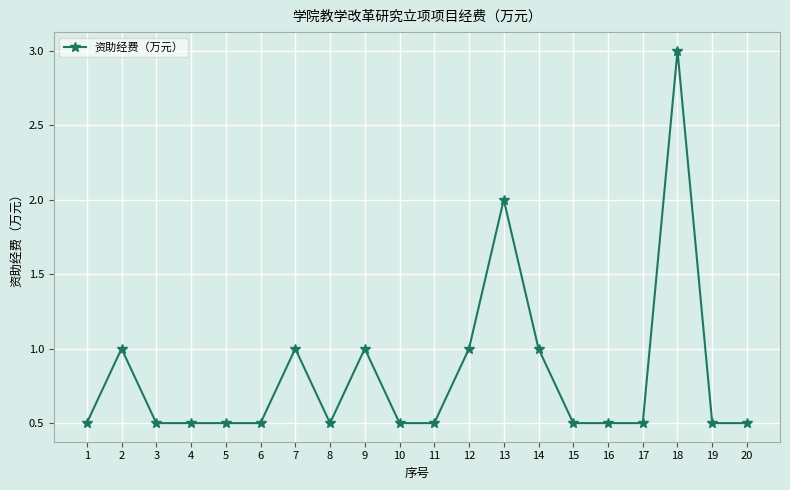

Approximately how many times larger is the value at 4 compared to 7?

0.5